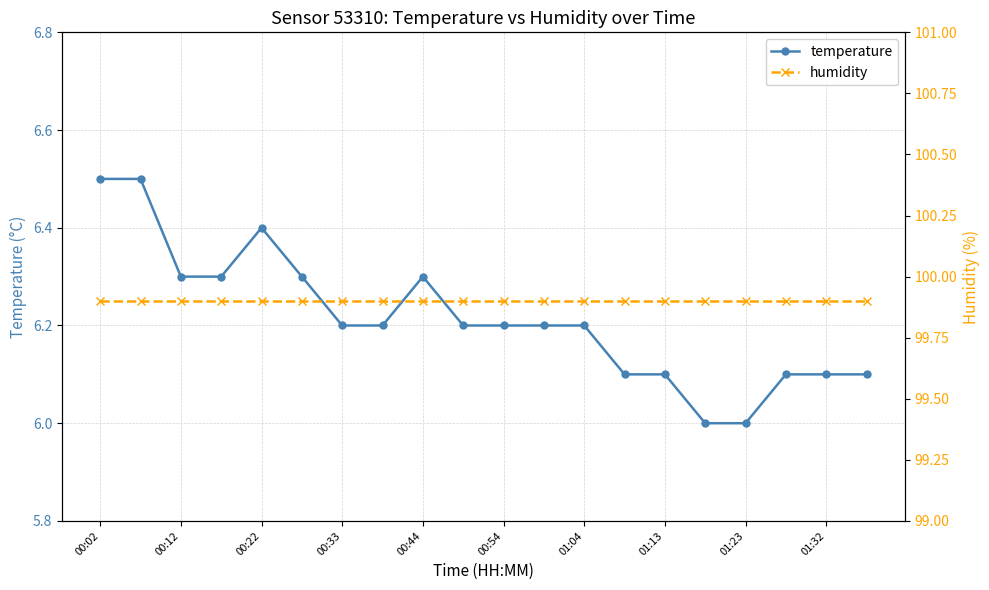

At how many categories does at least one series exceed 73?

20